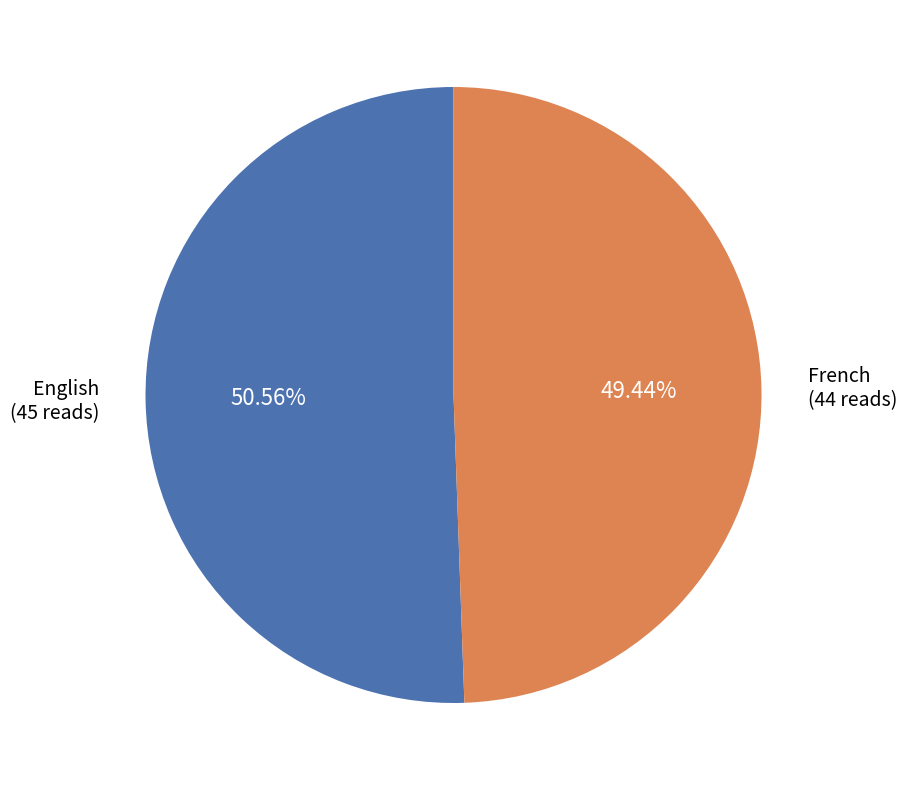

Is French the majority of the pie?

No